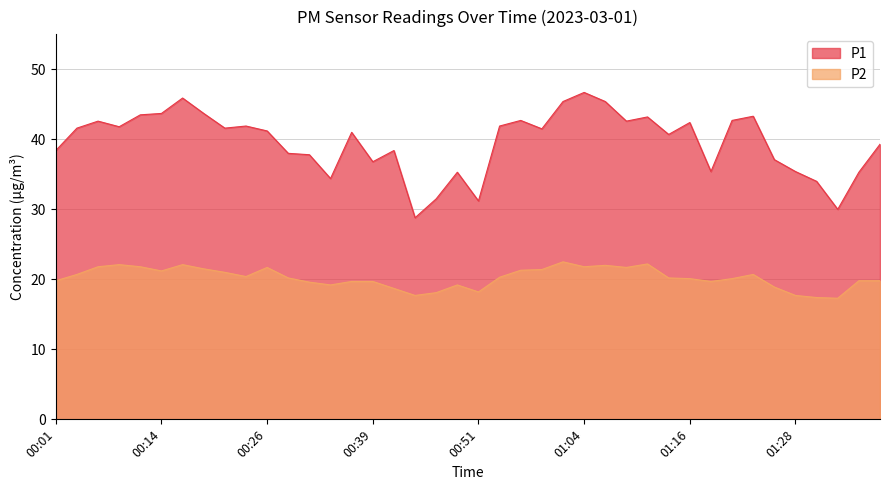

The P2 series shows 19.8 at 00:01. True or false?

True